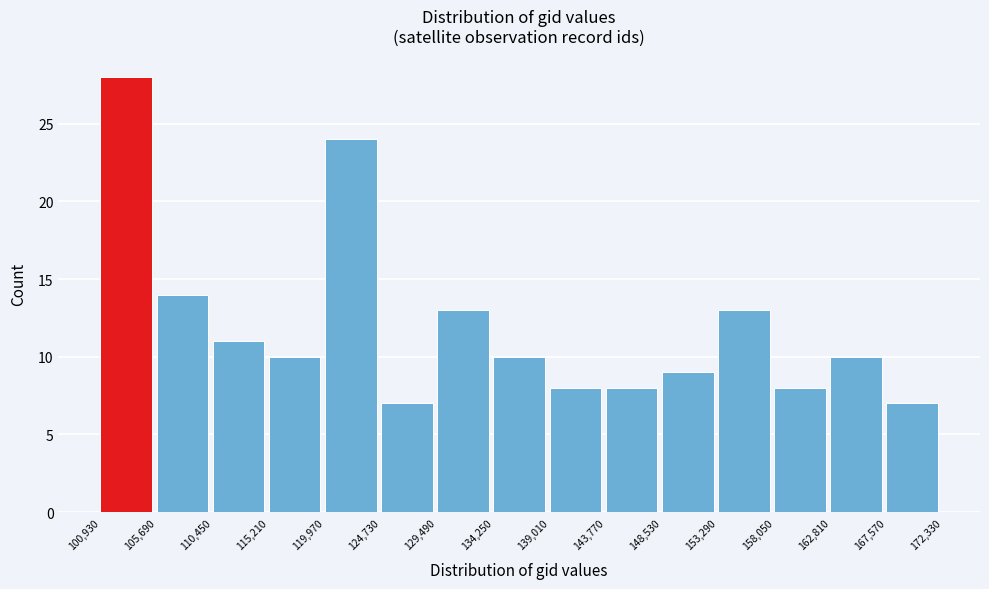

Reading left to right, transcribe this chart: for each bar, give the range it covers on the x-axis and its height. The values are not printed on the chart, so give them approximately, as read against the axis.

100,930 to 105,690: 28
105,690 to 110,450: 14
110,450 to 115,210: 11
115,210 to 119,970: 10
119,970 to 124,730: 24
124,730 to 129,490: 7
129,490 to 134,250: 13
134,250 to 139,010: 10
139,010 to 143,770: 8
143,770 to 148,530: 8
148,530 to 153,290: 9
153,290 to 158,050: 13
158,050 to 162,810: 8
162,810 to 167,570: 10
167,570 to 172,330: 7